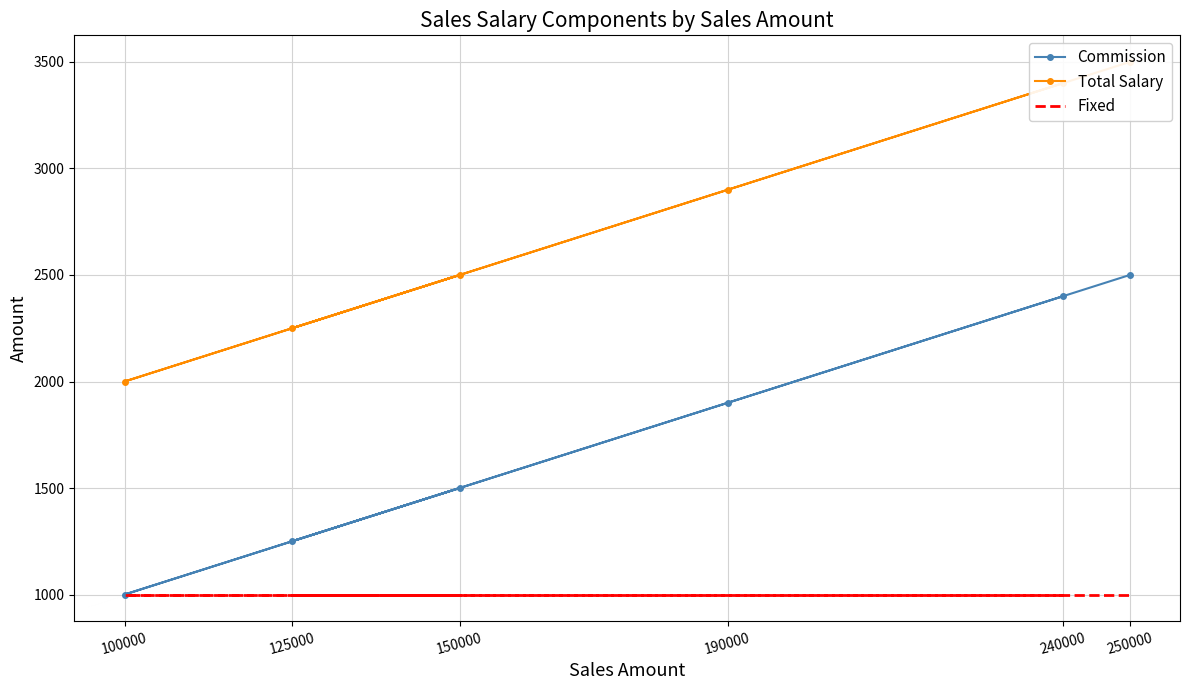

Which has a higher value, 125000 or 100000?

125000